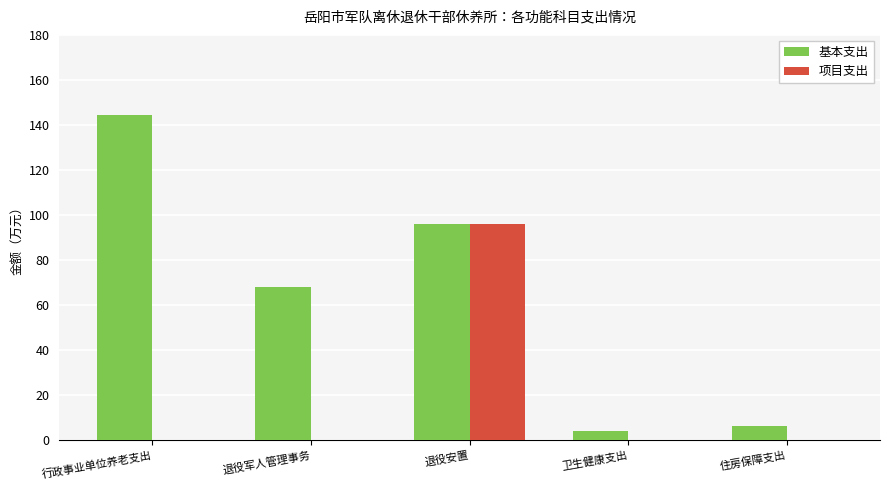

Between 行政事业单位养老支出 and 退役安置, which series saw the biggest shift?

项目支出